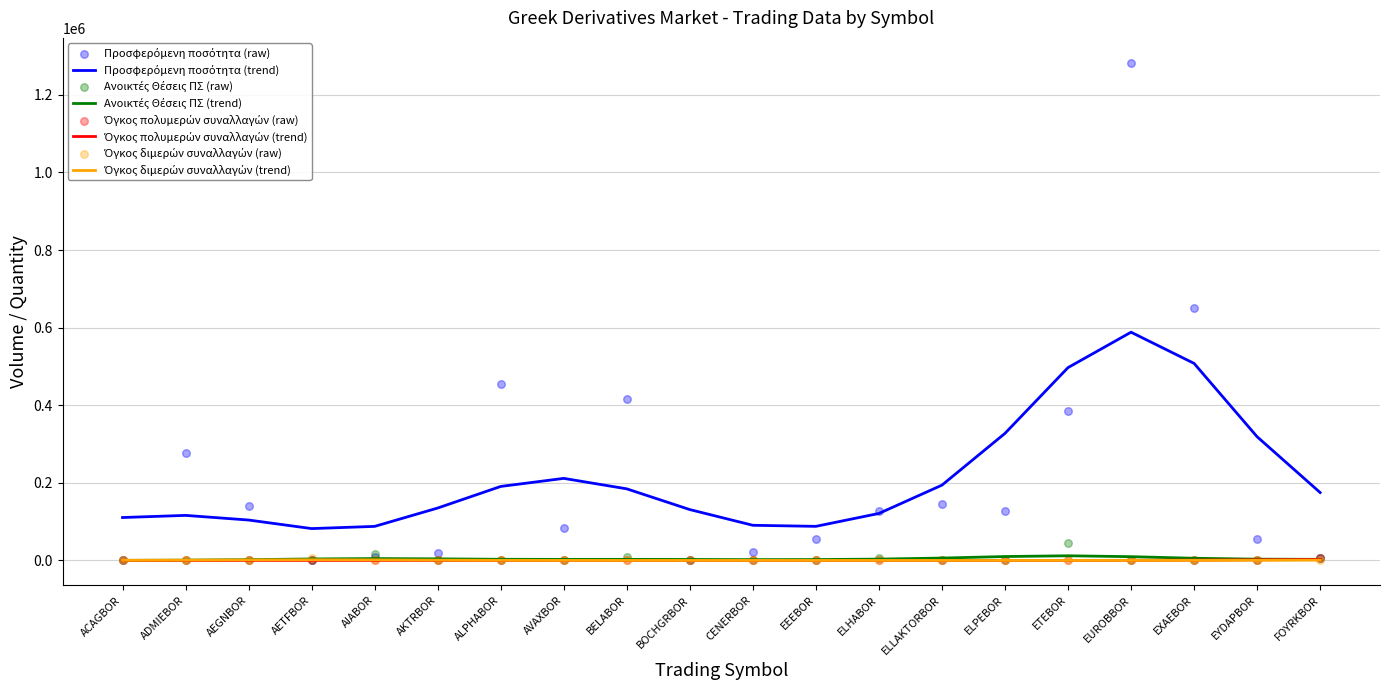

Which series has the largest Y range (max minus min)?

Προσφερόμενη ποσότητα